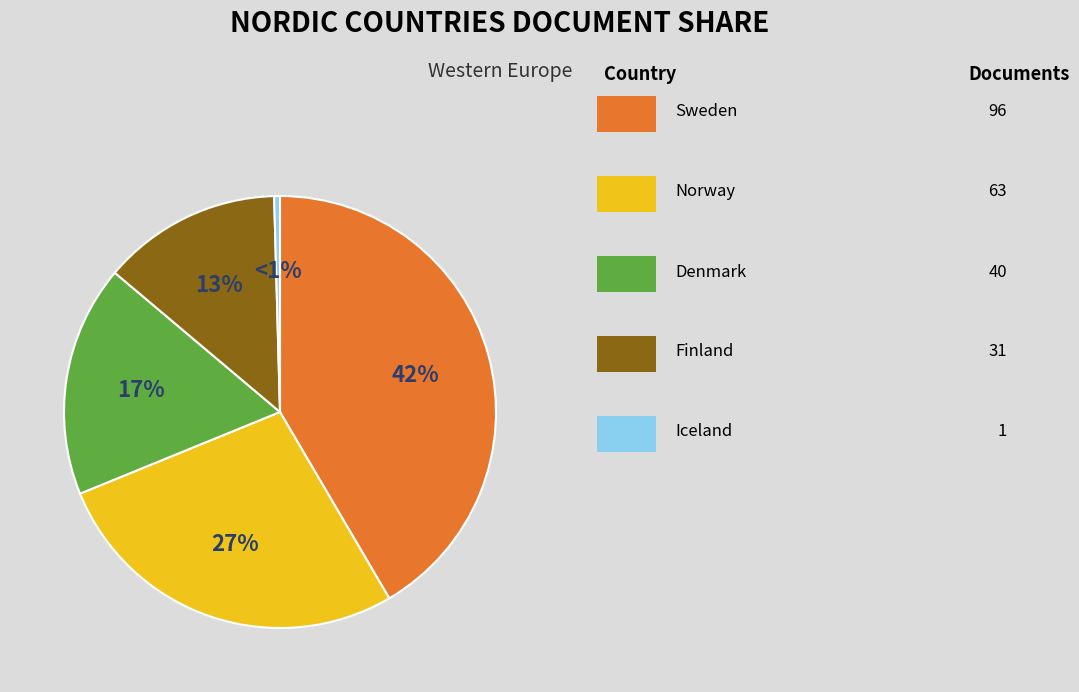

To the nearest percent, what is the combined percentage of Denmark and Finland?

31%